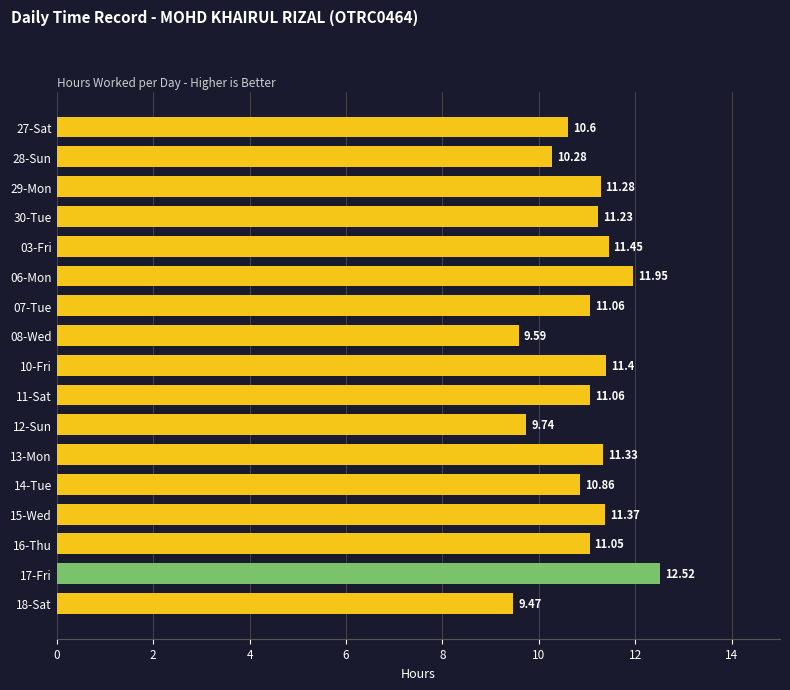

Between 17-Fri and 28-Sun, which is larger?

17-Fri